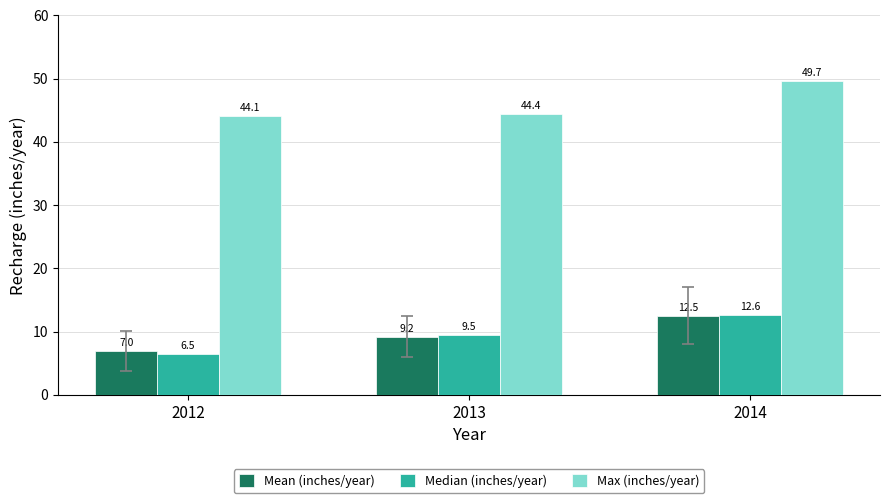

At which label is Median (inches/year) closest to 9?

2013